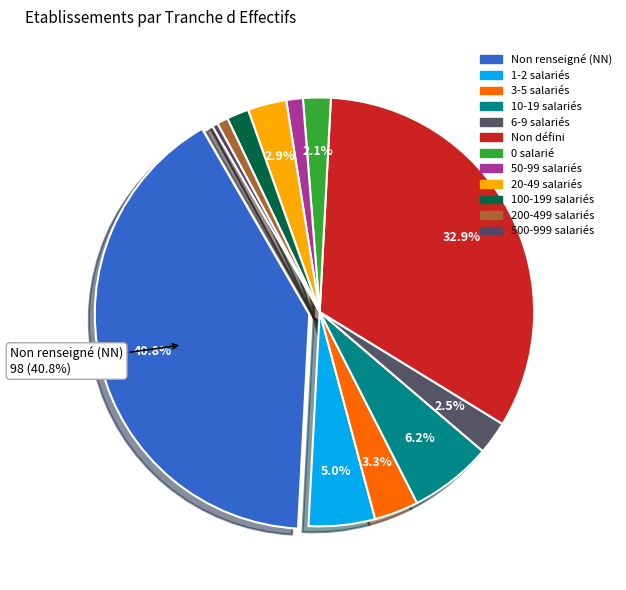

Which slice is the largest?

NN